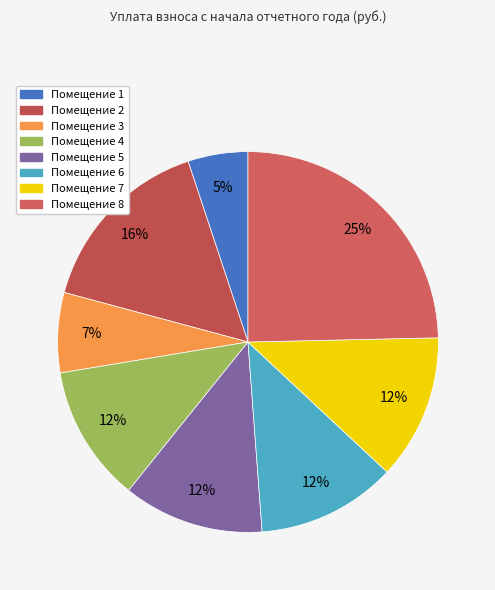

To the nearest percent, what is the difference between the largest and smallest slice percentages?

20%